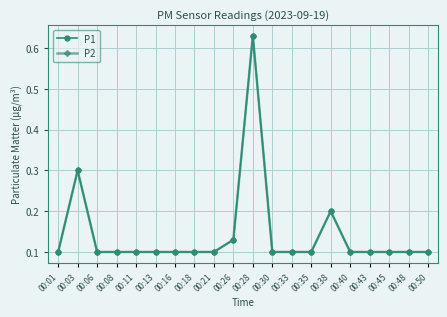

At 00:18, list the series in order from largest to smallest.

P1, P2